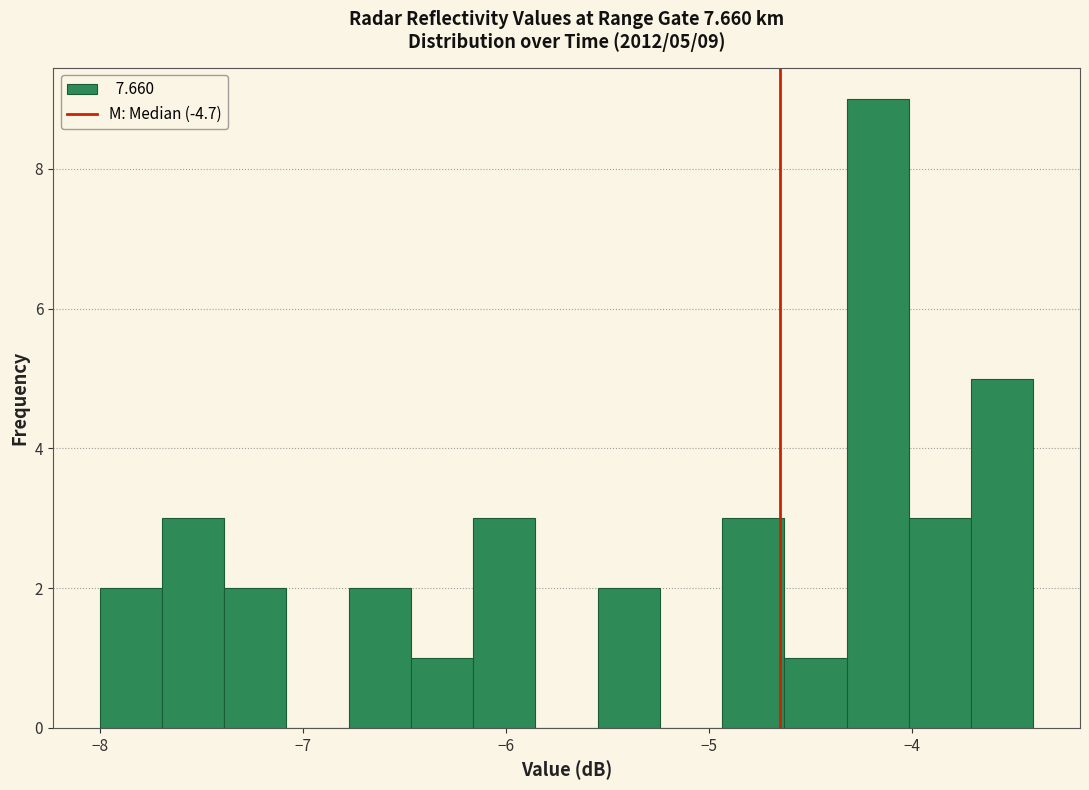

Read against the x-axis, roughly where is the centre of the tallest bar?

-4.2